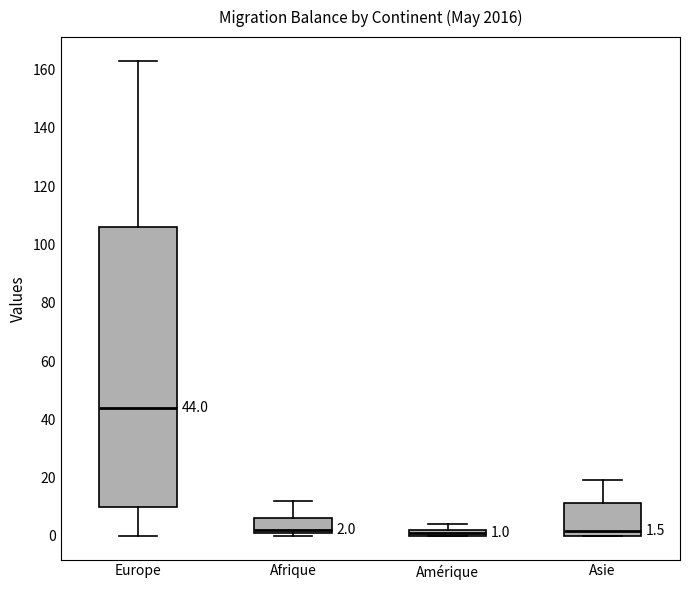

Which box has the highest median line?

Europe